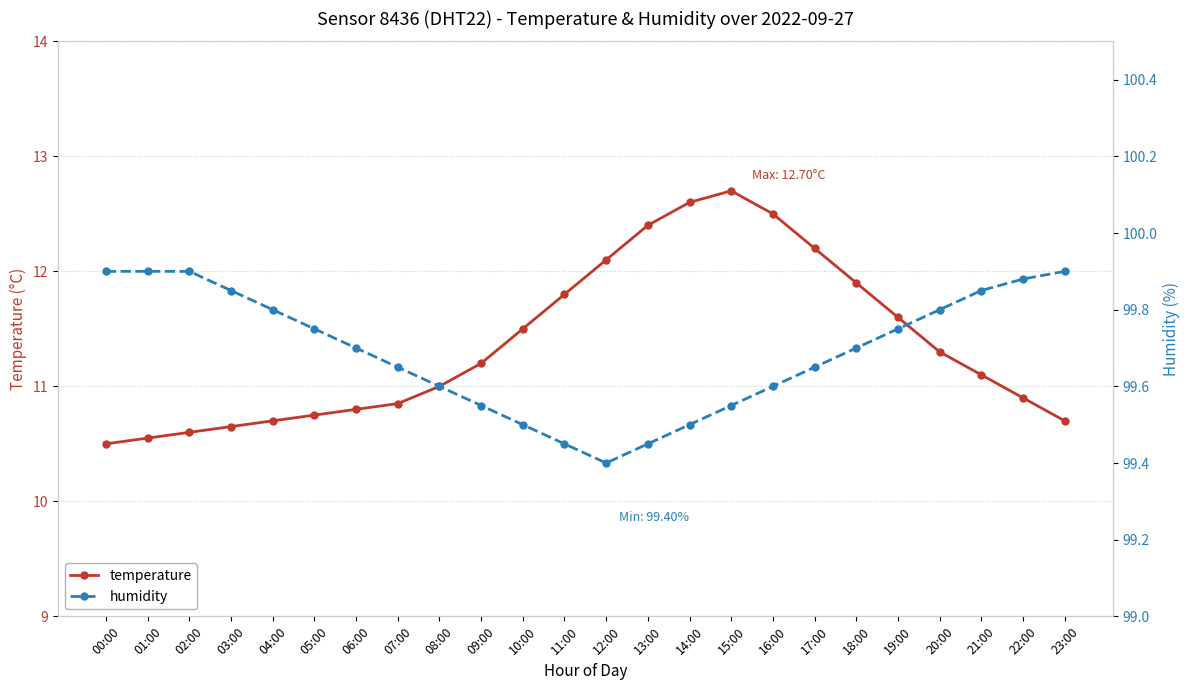

At how many categories does at least one series exceed 72?

24